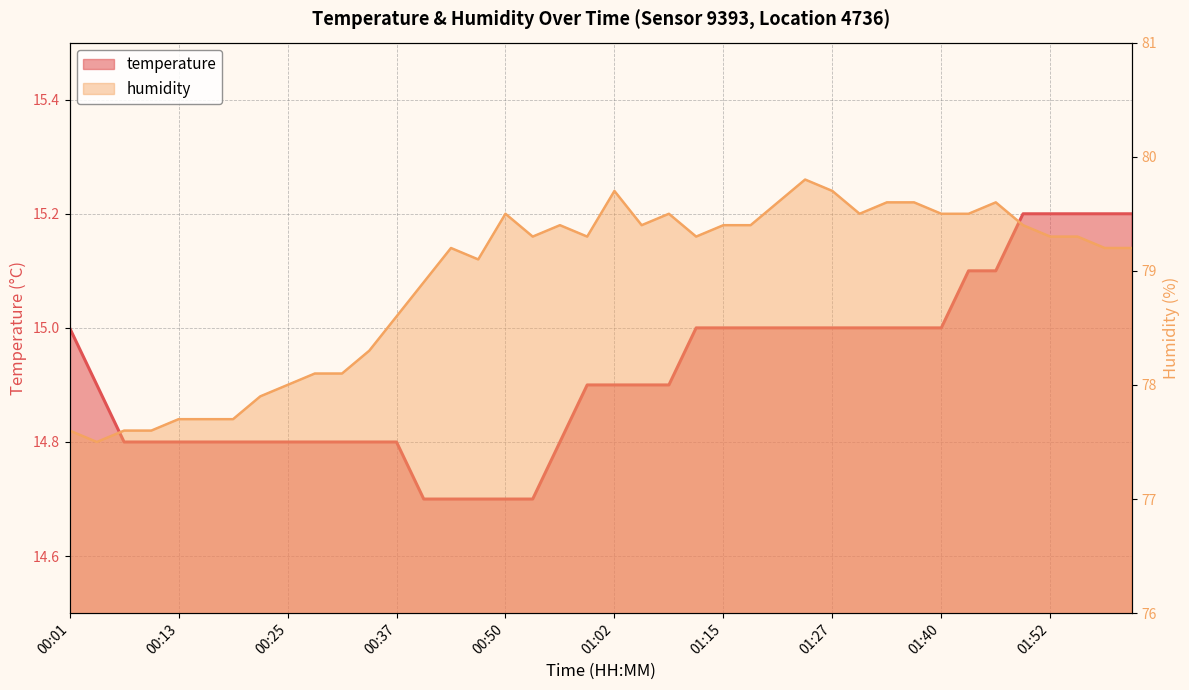

The humidity series shows 79.4 at 01:05. True or false?

True